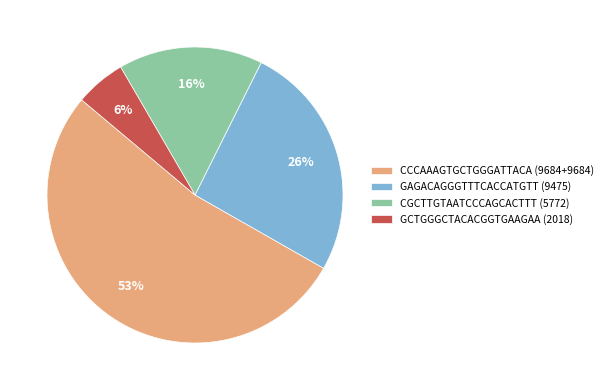

Is there a majority slice in this chart?

Yes